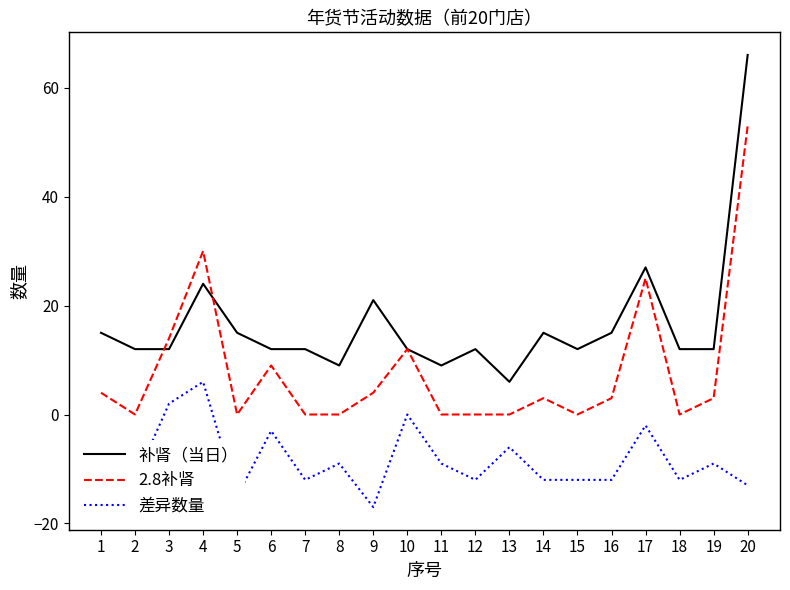

Where does the 补肾（当日） series first go above 12?

1